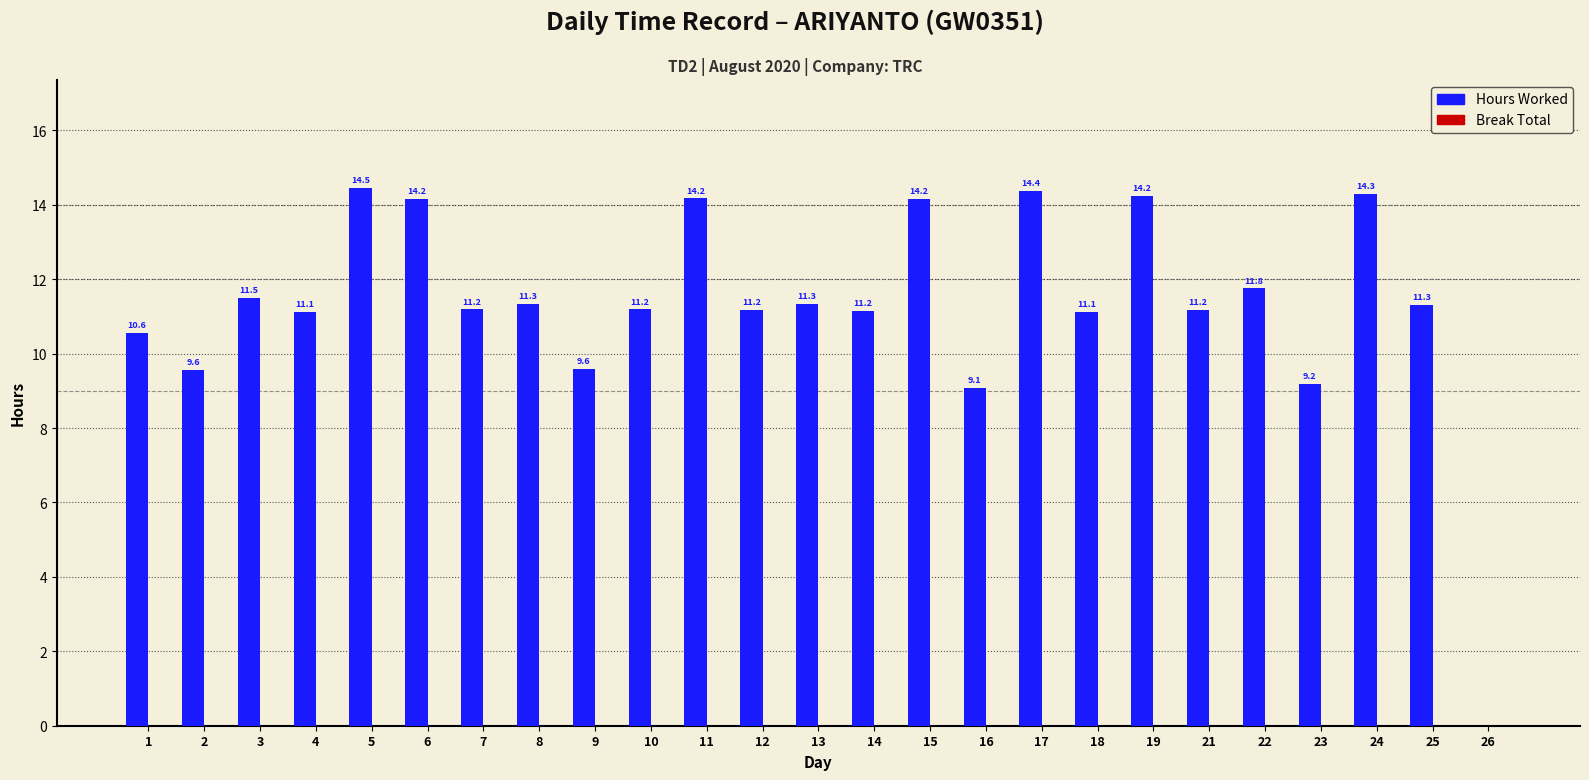

What is the change in value from 9 to 24?

+4.7